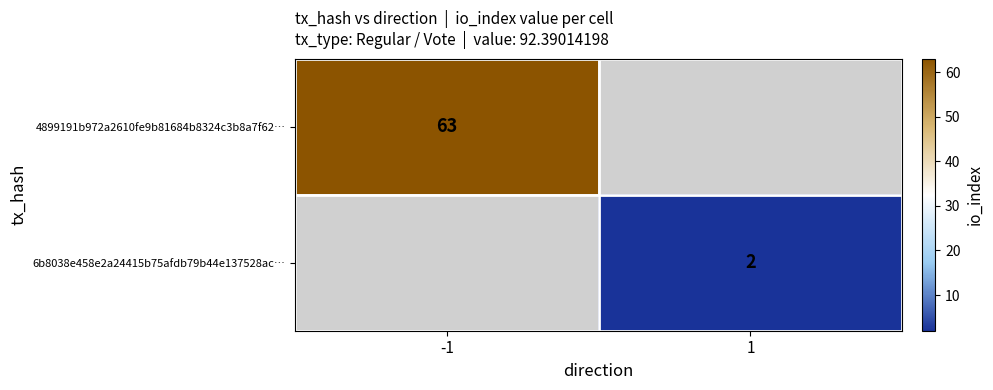

The 6b8038e458e2a24415b75afdb79b44e137528ac… series shows 2 at 1. True or false?

True